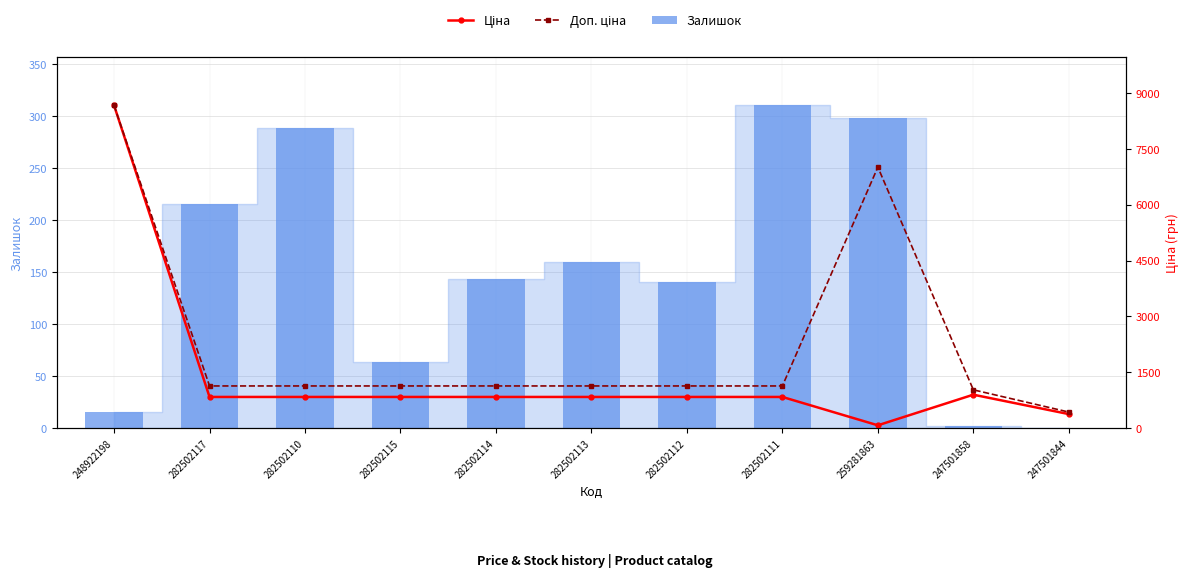

What is the average value of the Ціна series?

1439.2